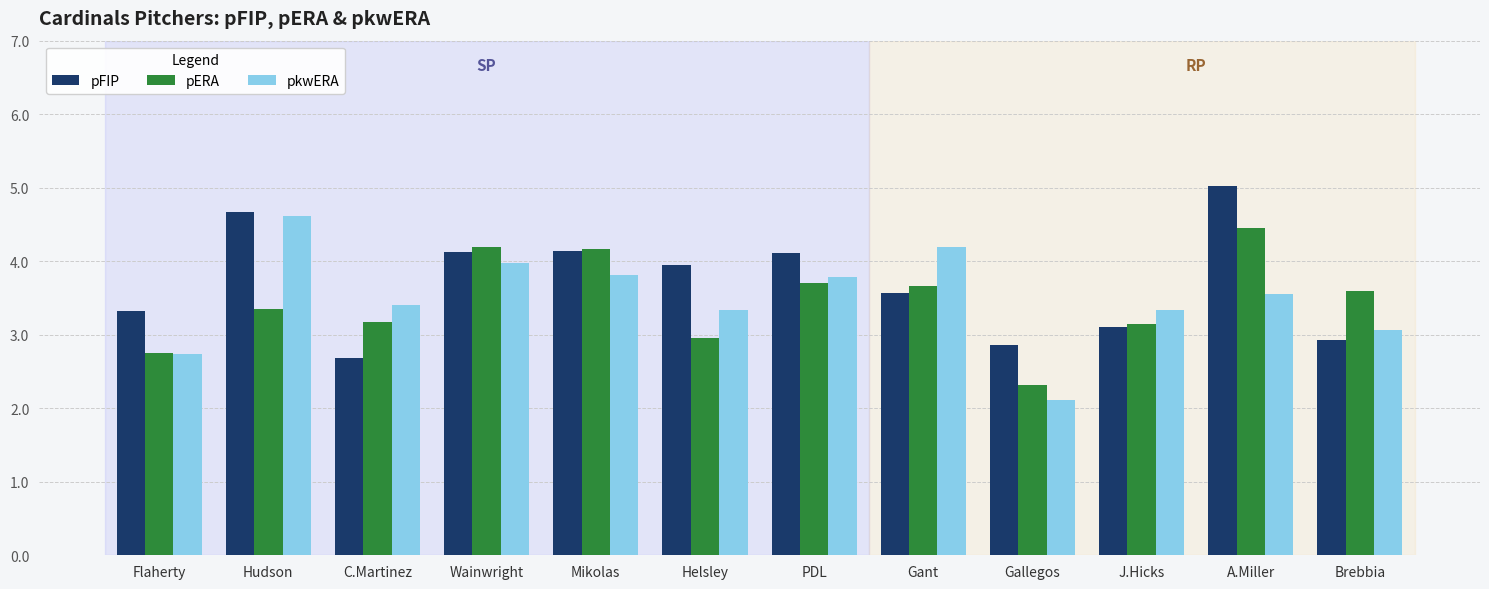

Are the bars horizontal?

No